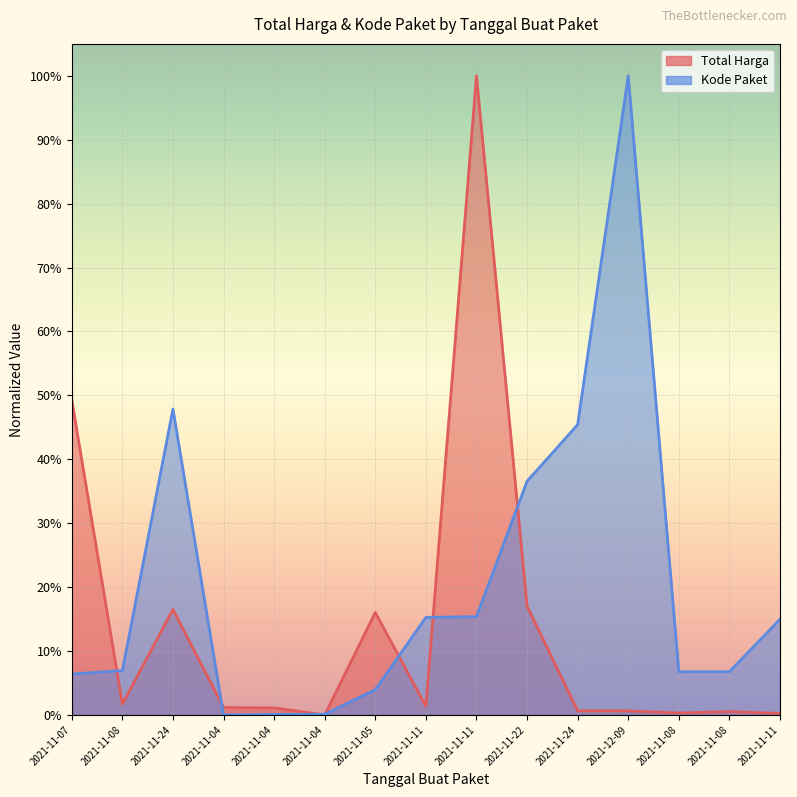

What is the difference between the maximum and minimum values in the Total Harga series?

1.0